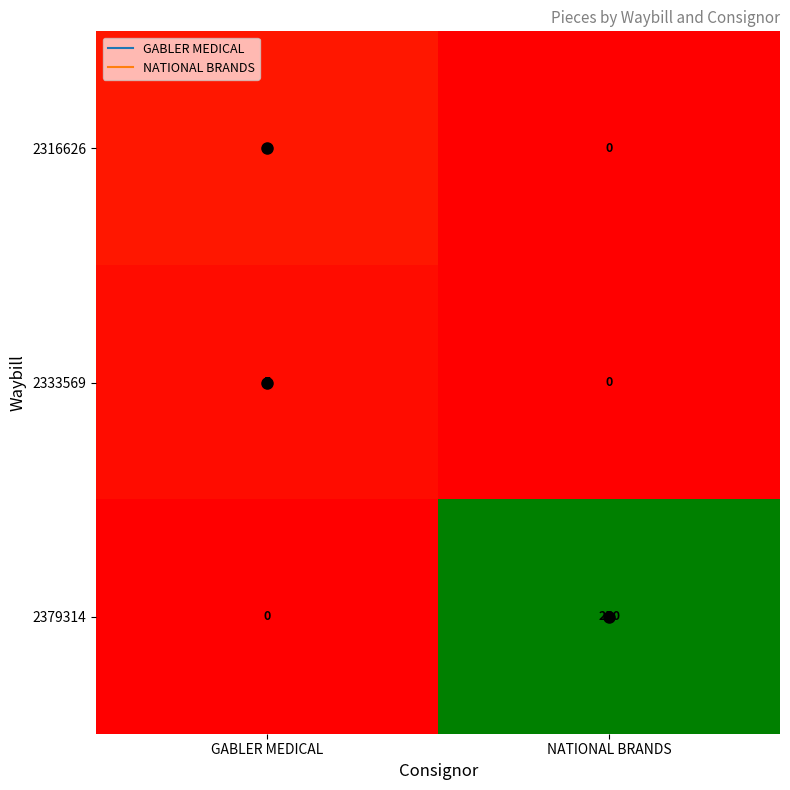

What is the difference between the maximum and minimum values in the 2379314 series?

250